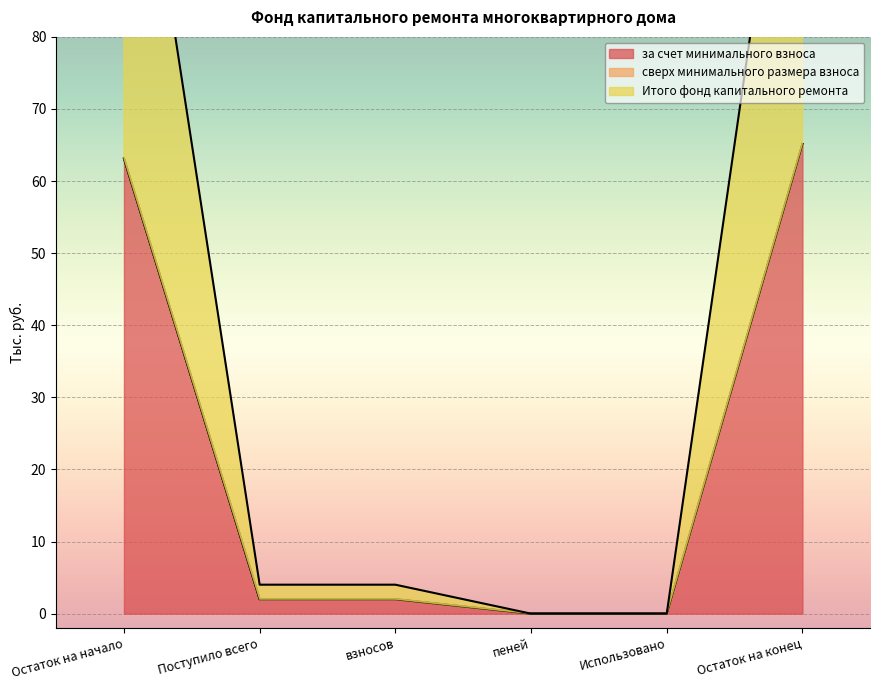

At which label does за счет минимального взноса reach its peak?

Остаток на конец